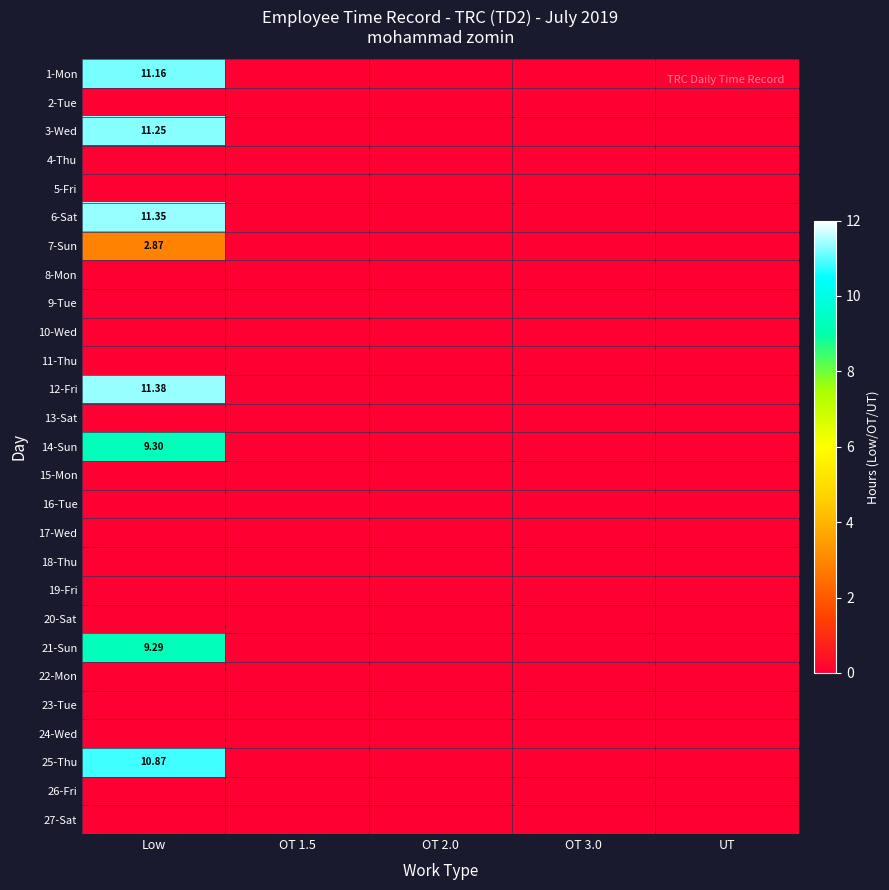

At OT 3.0, list the series in order from largest to smallest.

1-Mon, 2-Tue, 3-Wed, 4-Thu, 5-Fri, 6-Sat, 7-Sun, 8-Mon, 9-Tue, 10-Wed, 11-Thu, 12-Fri, 13-Sat, 14-Sun, 15-Mon, 16-Tue, 17-Wed, 18-Thu, 19-Fri, 20-Sat, 21-Sun, 22-Mon, 23-Tue, 24-Wed, 25-Thu, 26-Fri, 27-Sat